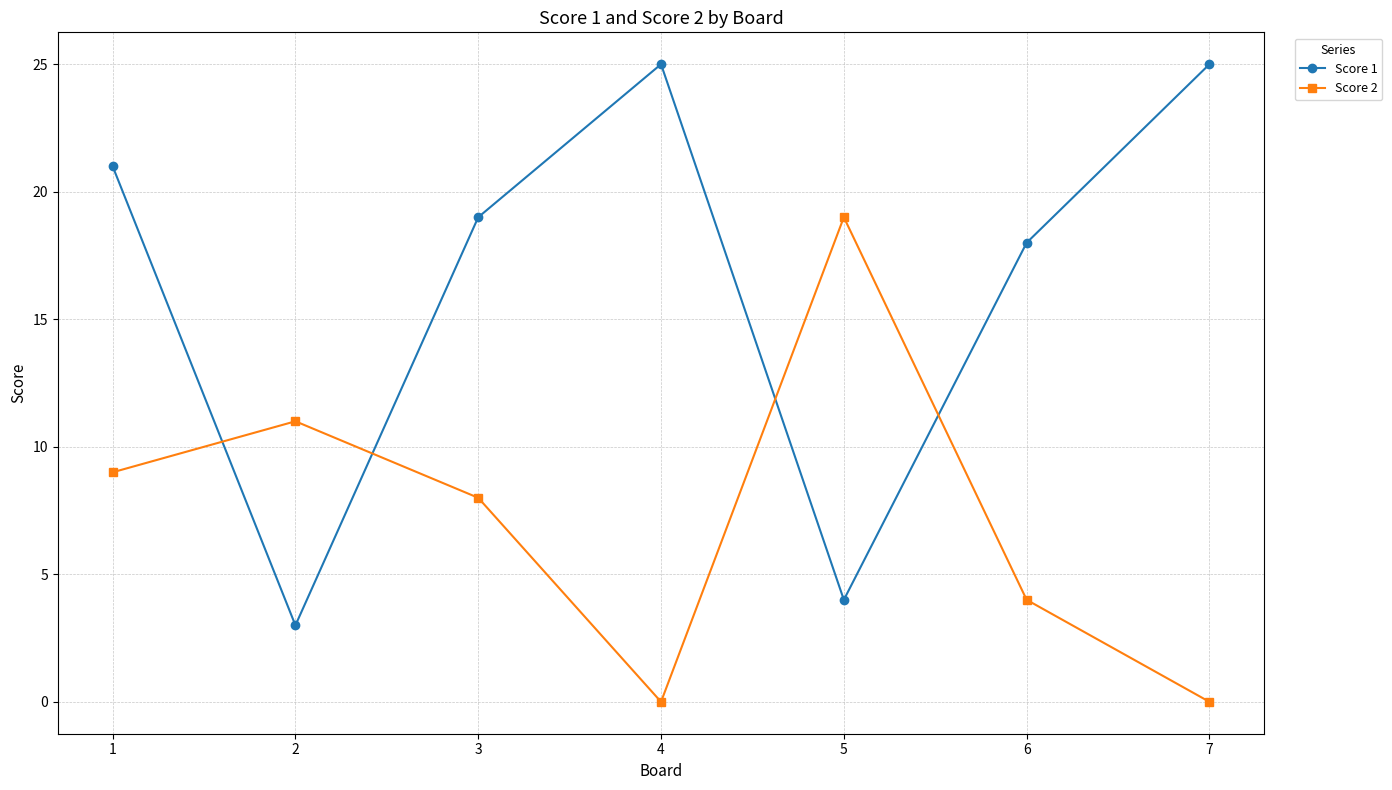

What is the difference between the highest and lowest values at 2?

8